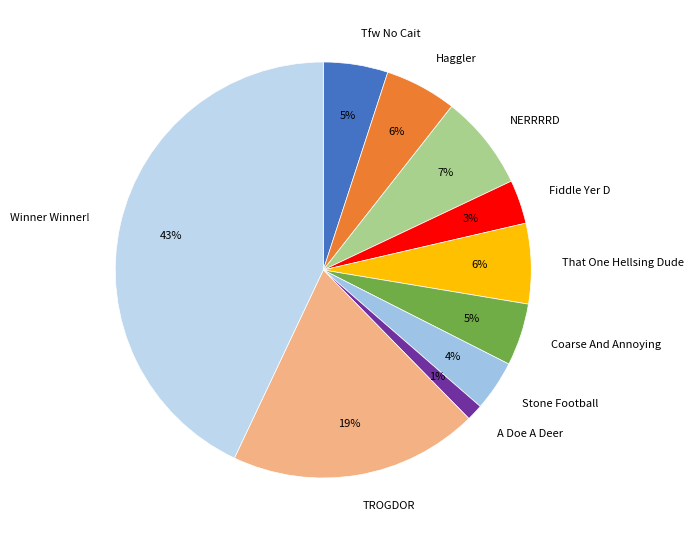

Between Tfw No Cait and TROGDOR, which is larger?

TROGDOR